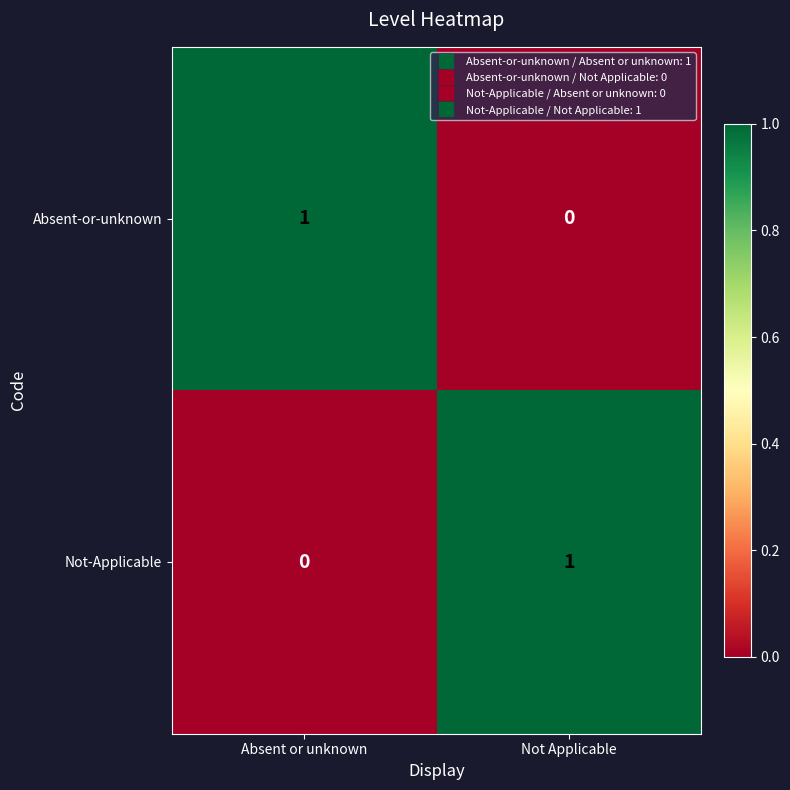

True or false: Not-Applicable has a value of 0 at Absent or unknown.

True